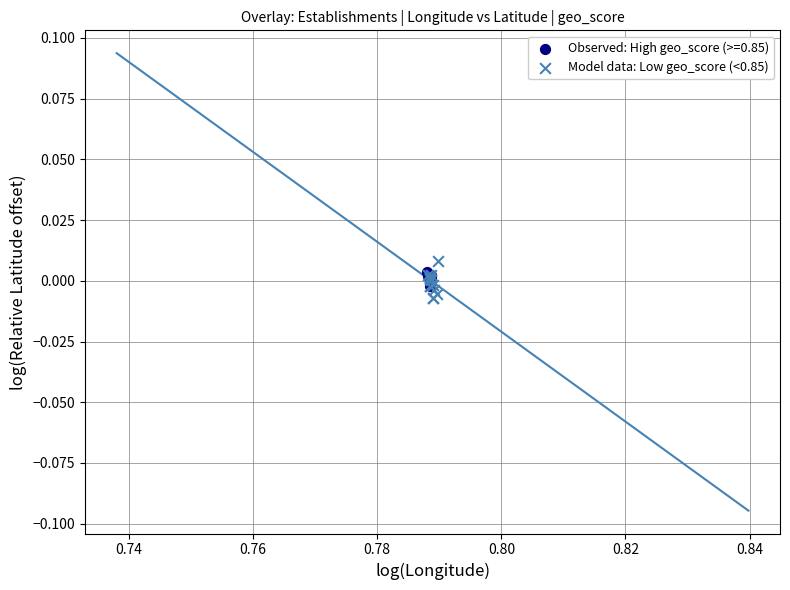

What are all the series names shown in the legend?

Observed: High geo_score (>=0.85), Model data: Low geo_score (<0.85)